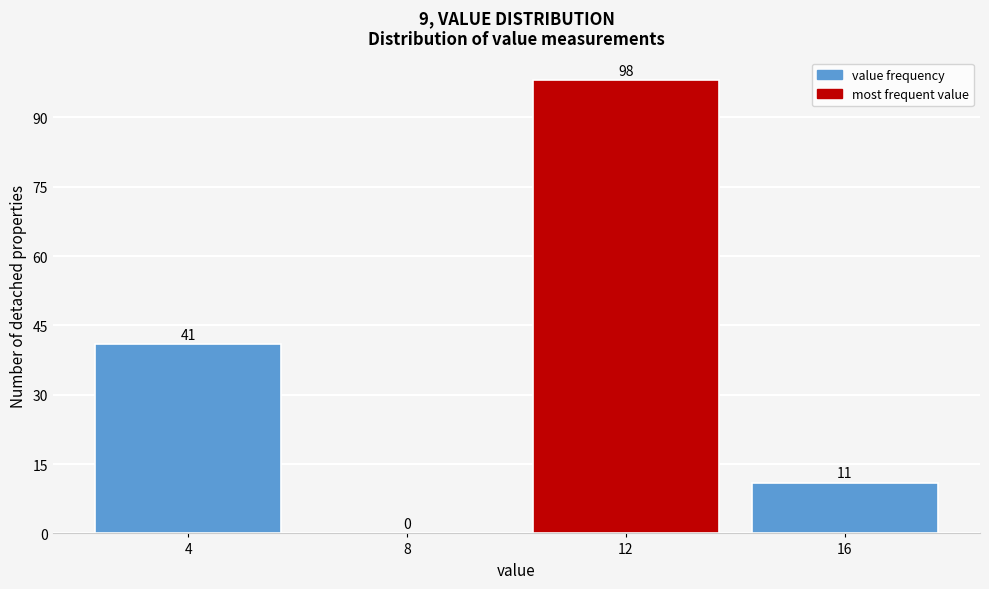

How tall is the bar that spans 10 to 14 on the x-axis?

98